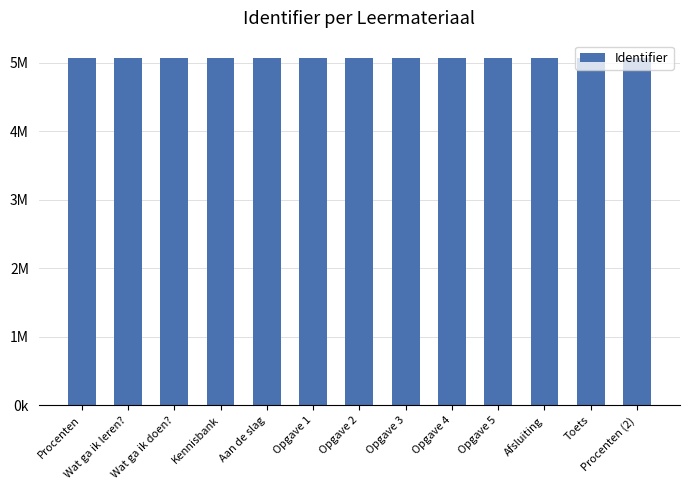

What is the smallest value displayed?

5071714